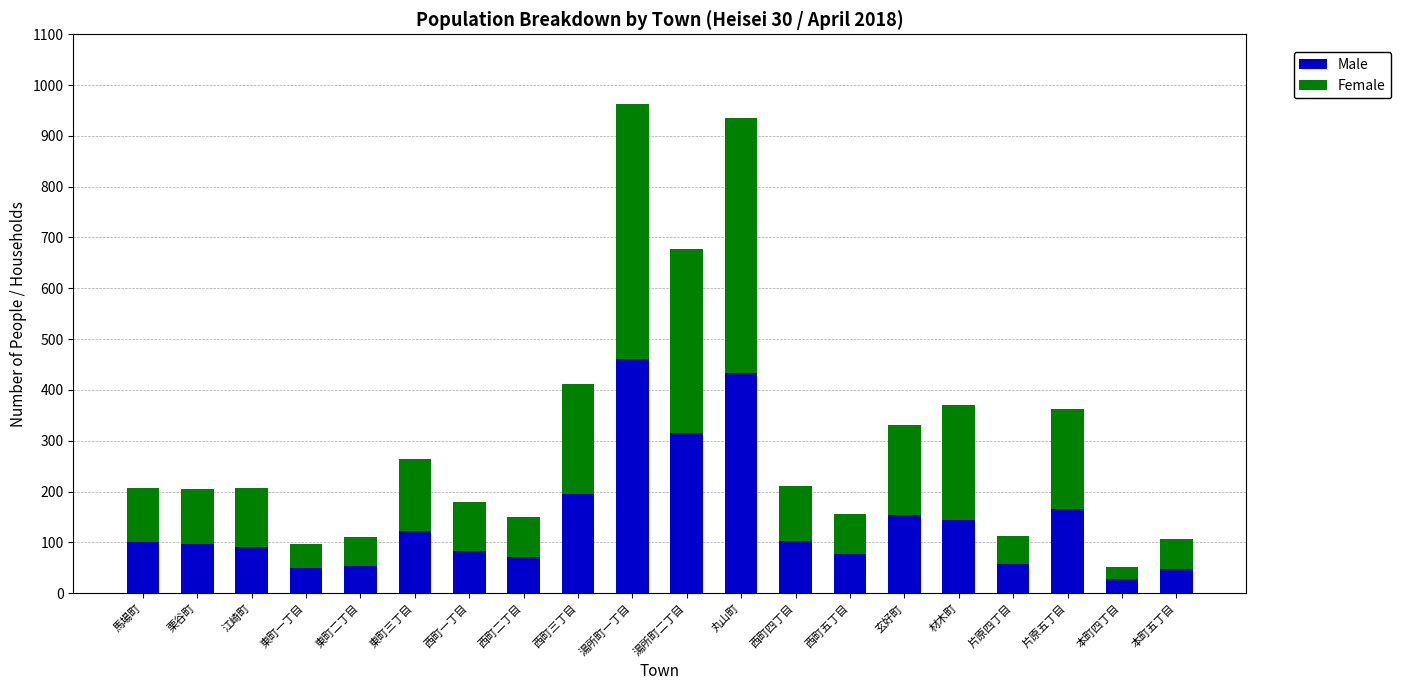

True or false: Male has a value of 57 at 片原四丁目.

True